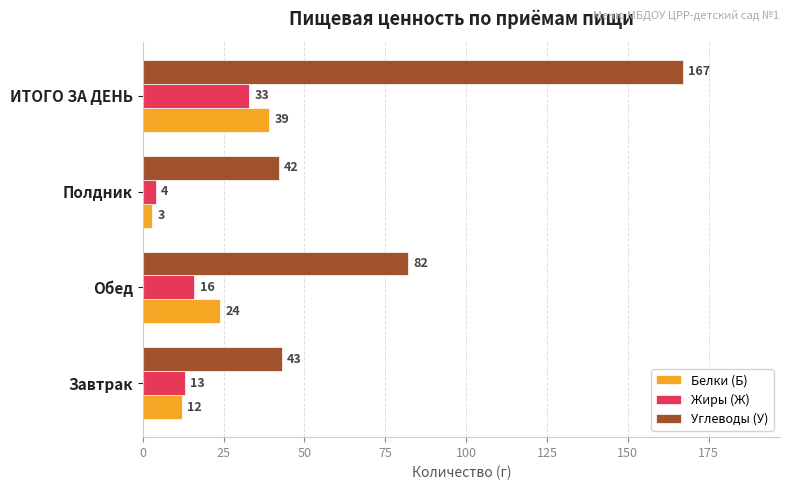

The value of Углеводы (У) at ИТОГО ЗА ДЕНЬ is 167. True or false?

True